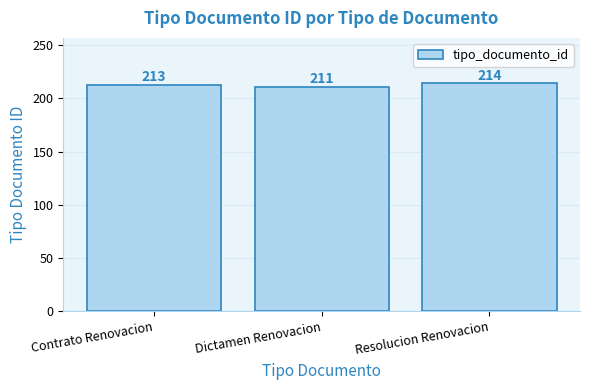

The chart shows a value of 214 at Resolucion Renovacion. True or false?

True